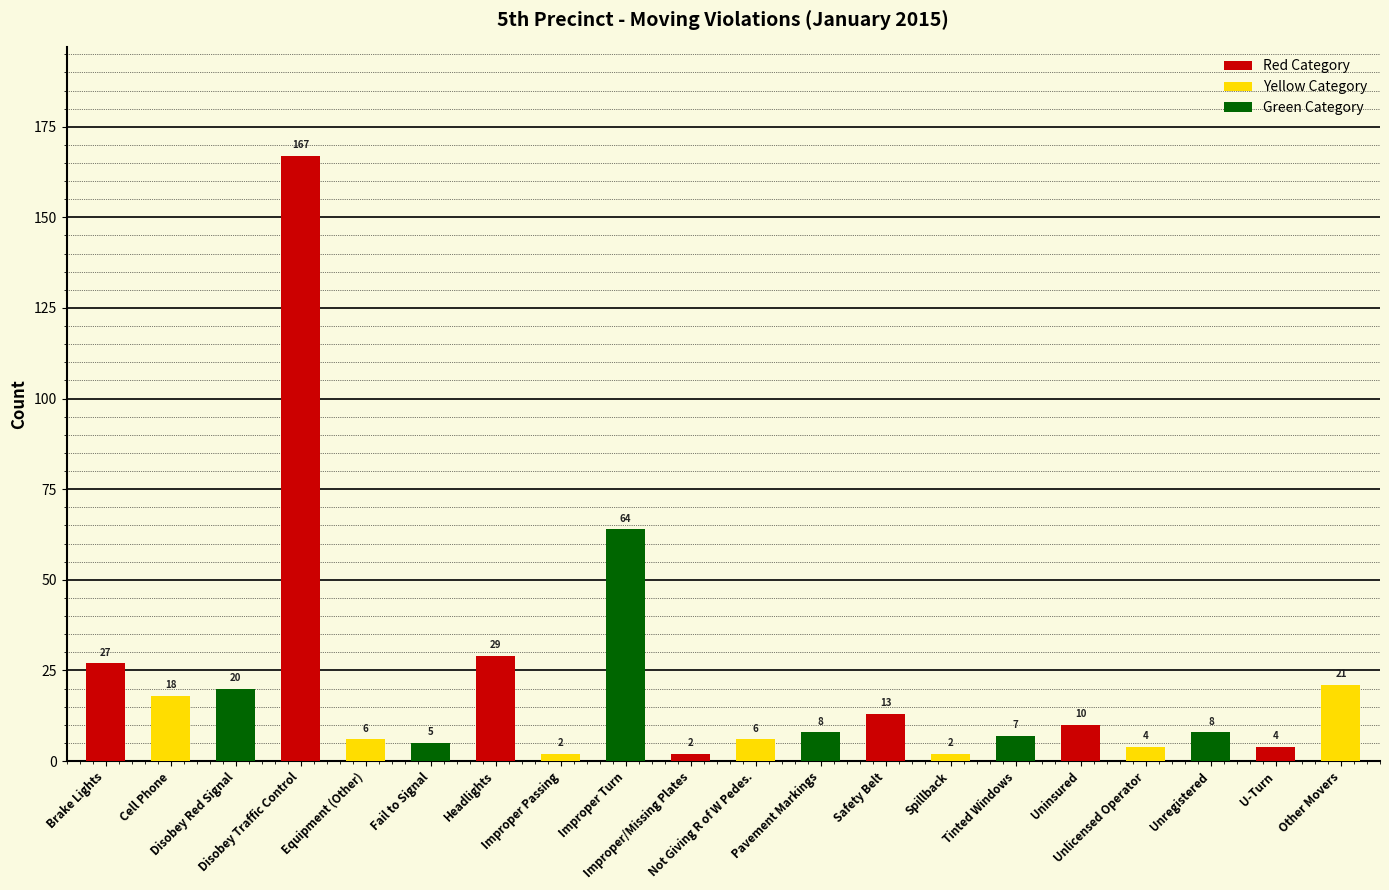

Are the bars horizontal?

No